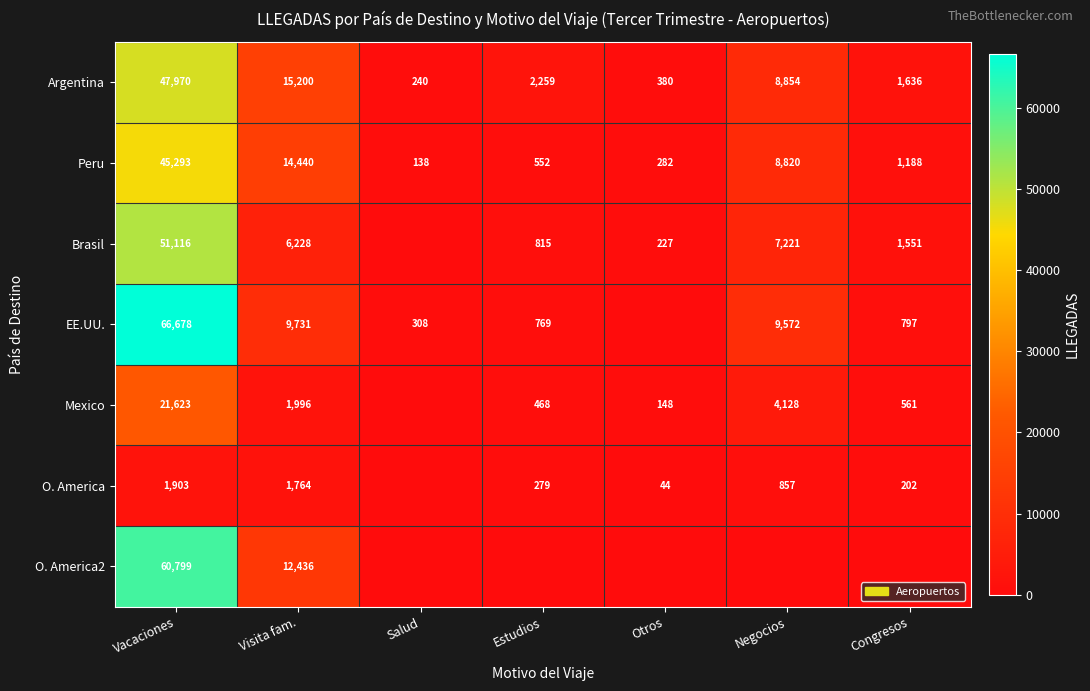

Where is Argentina nearest to the value 24105?

Visita fam.